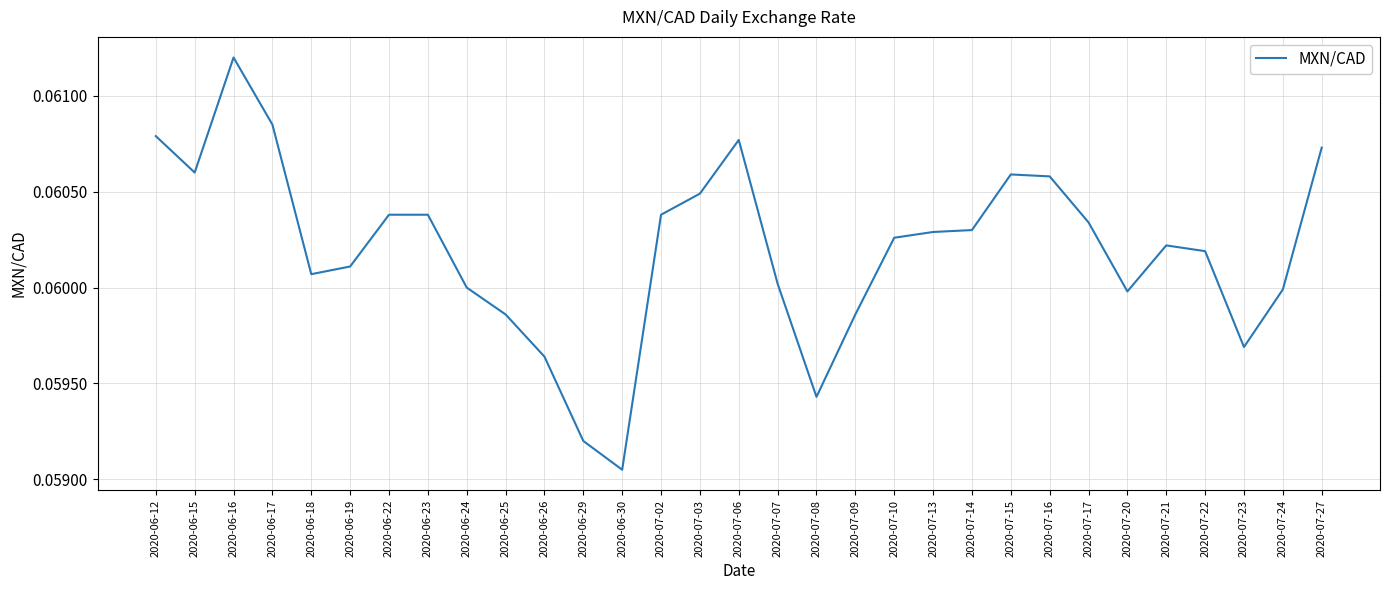

Which label corresponds to the largest value in the chart?

2020-06-16